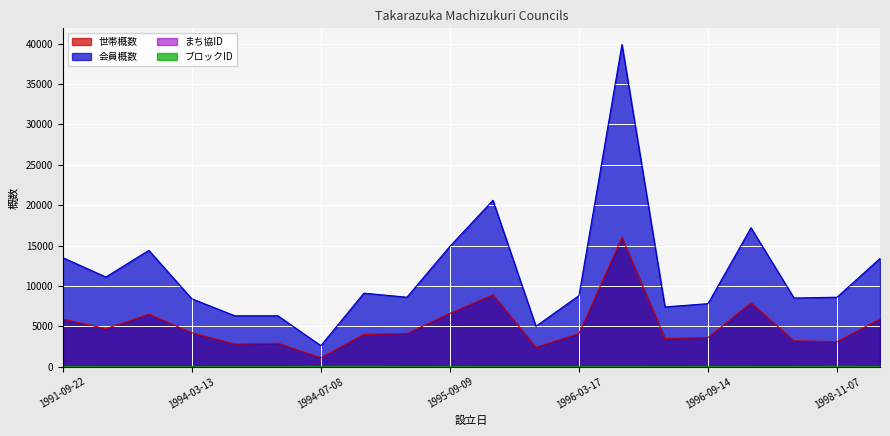

Where is まち協ID nearest to the value 10?

1998-03-28